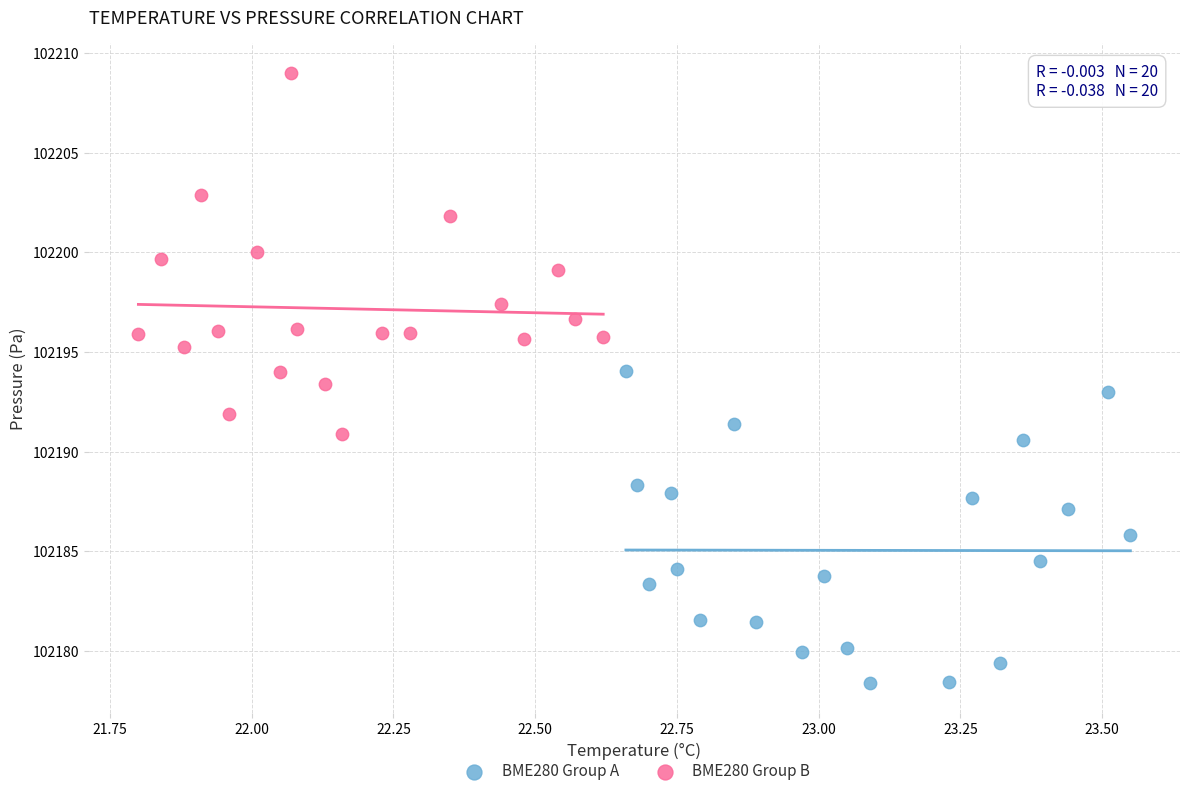

Which series reaches the minimum Y coordinate?

BME280 Group A